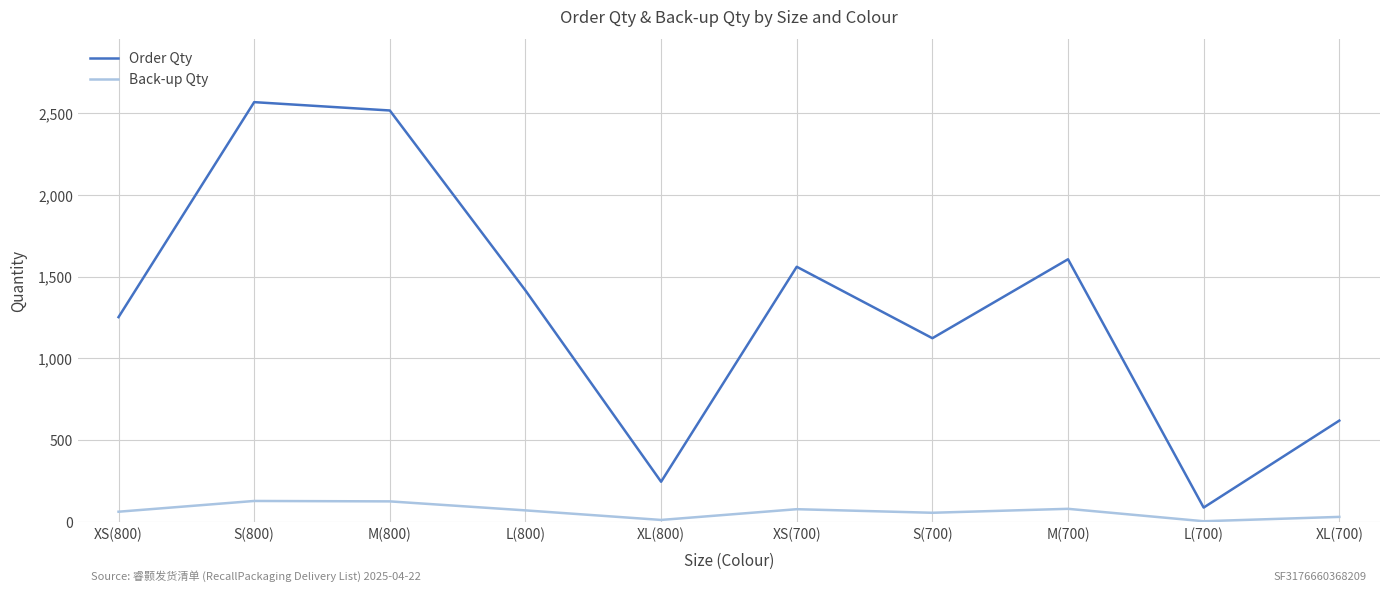

Is this an area chart (filled region under the line)?

No